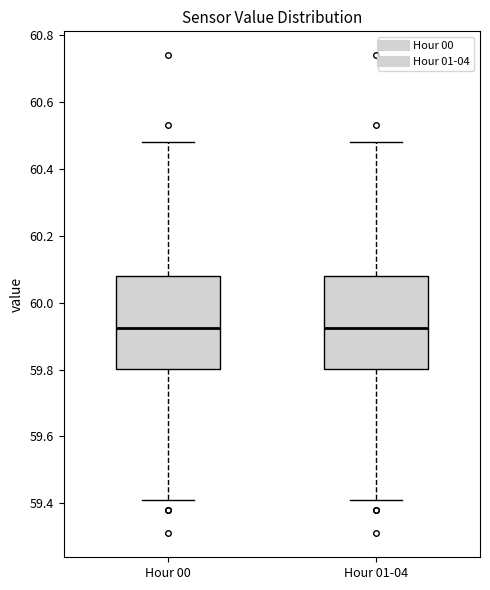

Reading left to right, transcribe this box plot: for each box, give where its median line is, the range the box spans, and where its two whiskers end, as read against the y-axis. The values are not printed on the chart, so give them approximately, as read against the axis.

Hour 00: median 59.92, box 59.80 to 60.08, whiskers 59.42 to 60.48
Hour 01-04: median 59.92, box 59.80 to 60.08, whiskers 59.42 to 60.48